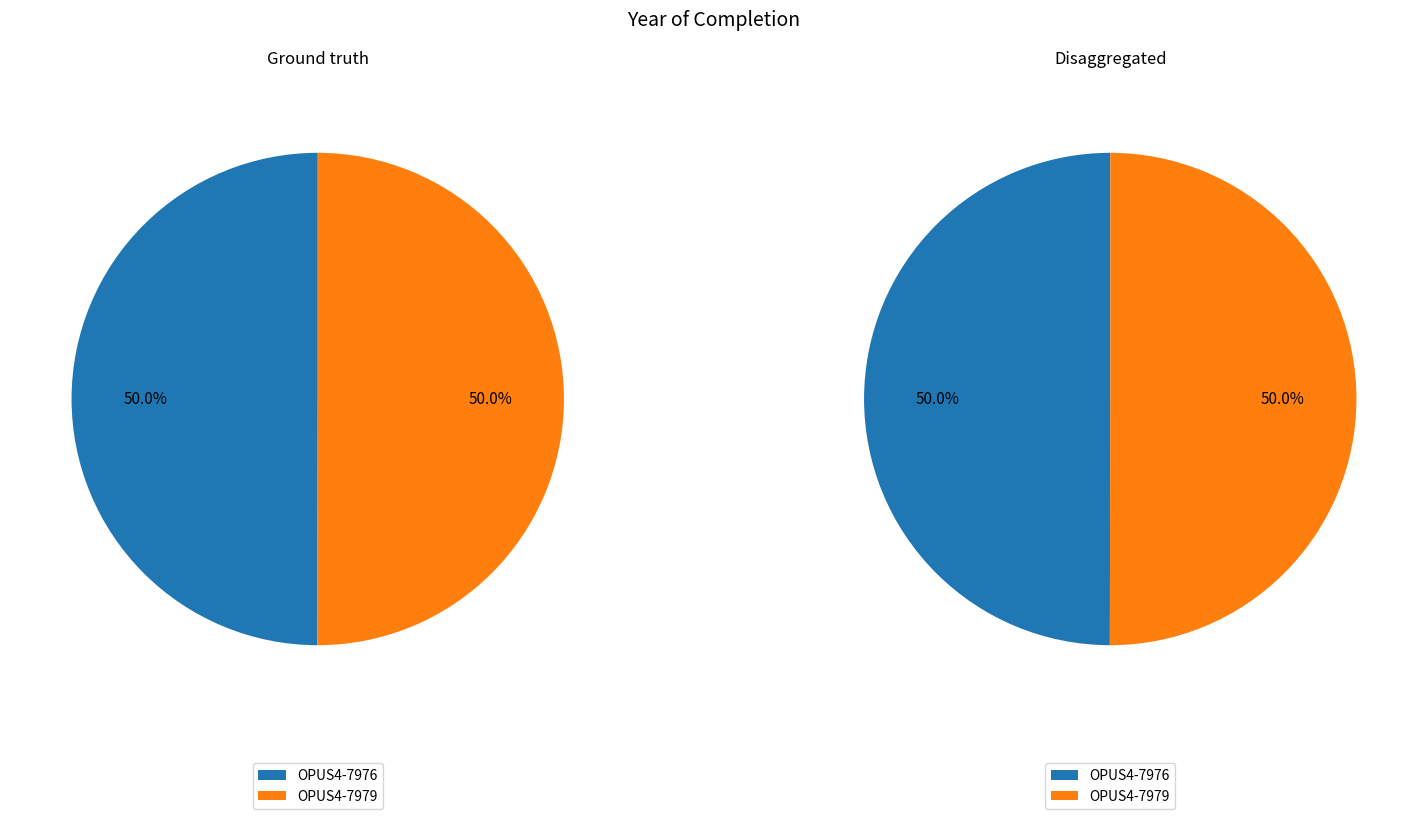

Which slice is the smallest?

OPUS4-7976